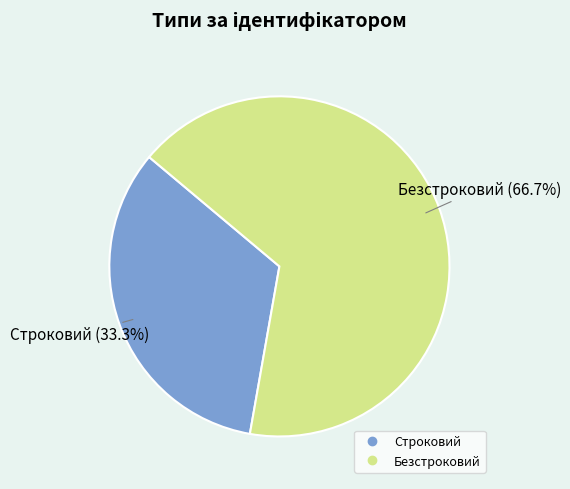

How many slices are in this pie chart?

2